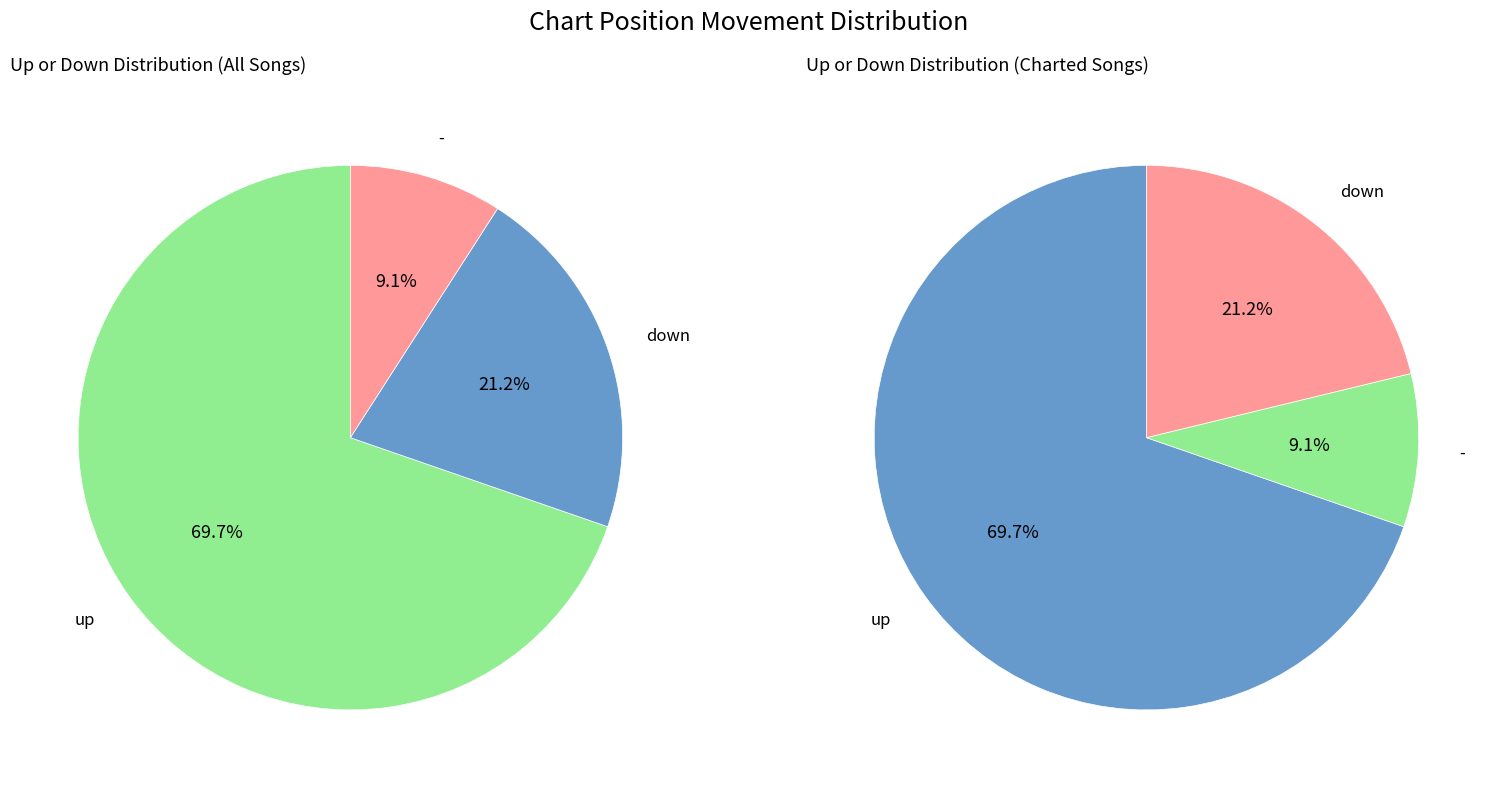

What is the change in value from up to down?

-16